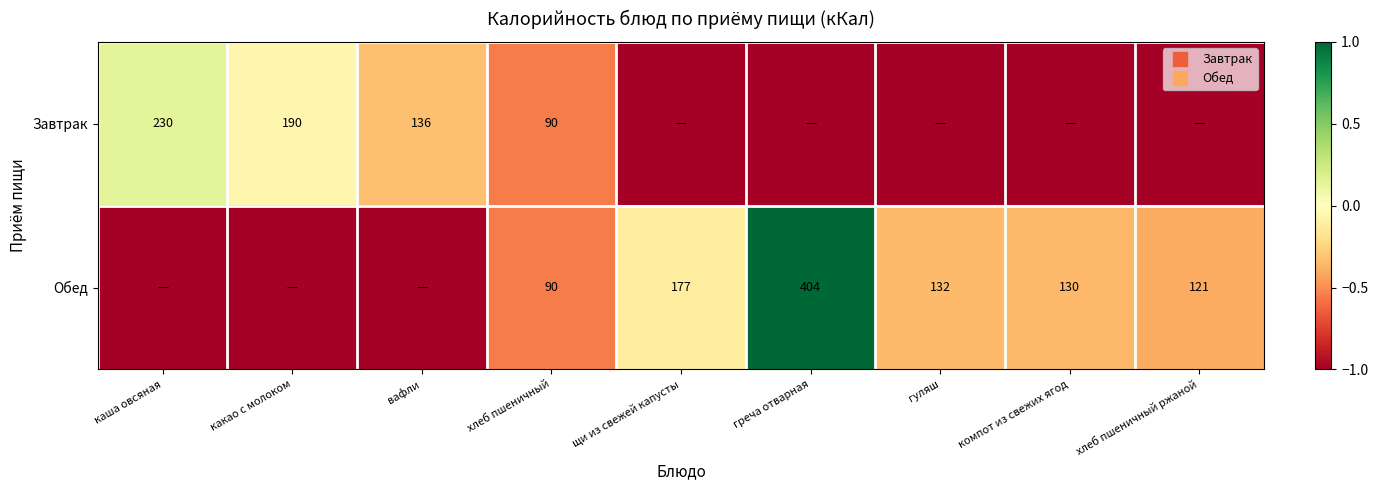

What value does the Завтрак series have at греча отварная?

-1.0